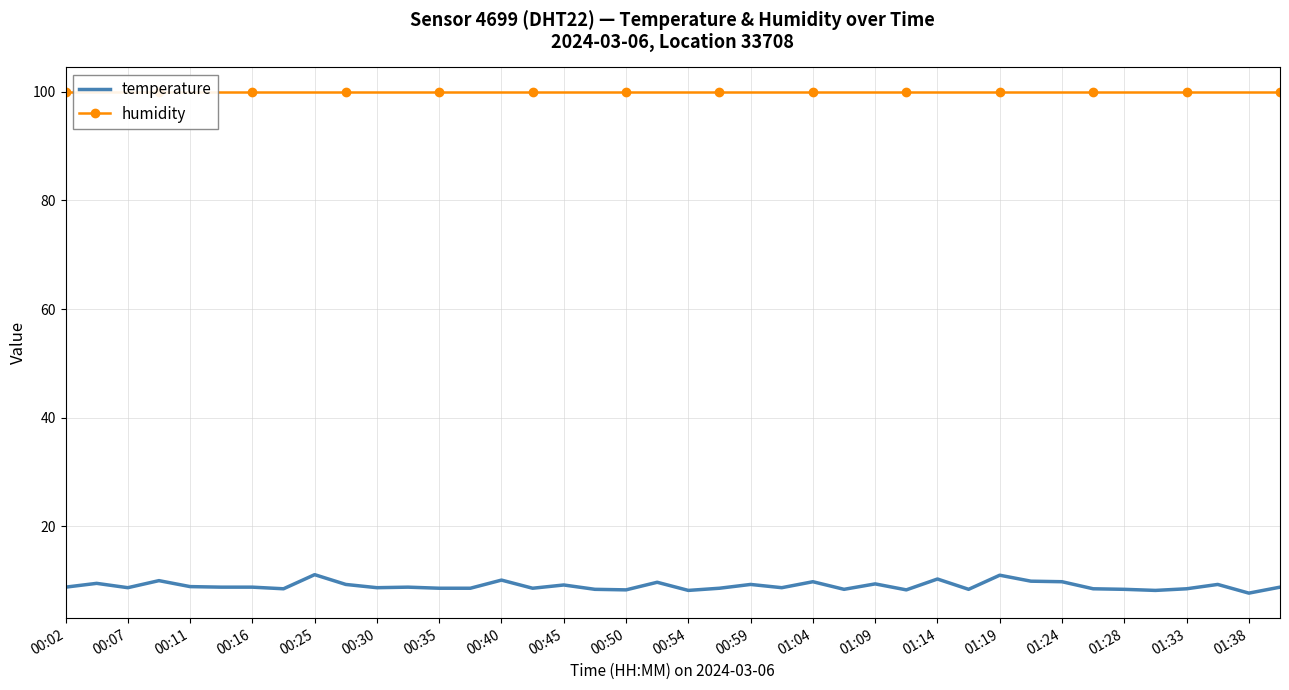

What is the label of the 1st point from the left?

00:02